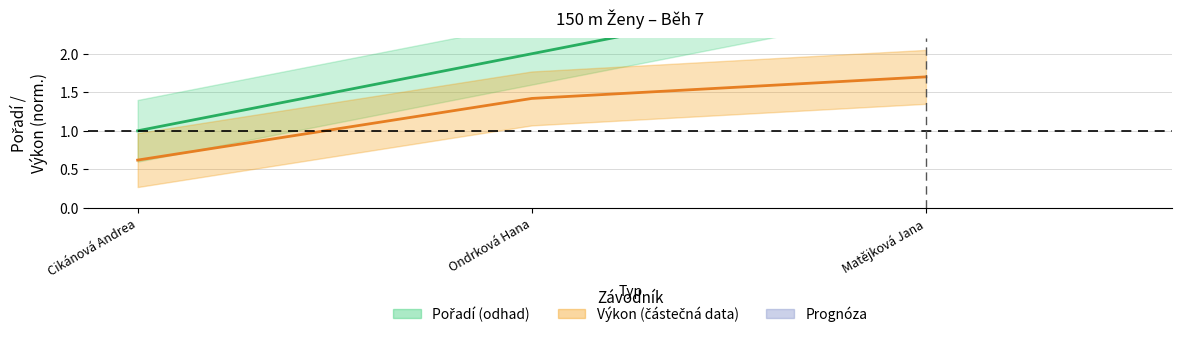

Count the Výkon values in the range 0 to 1.

1